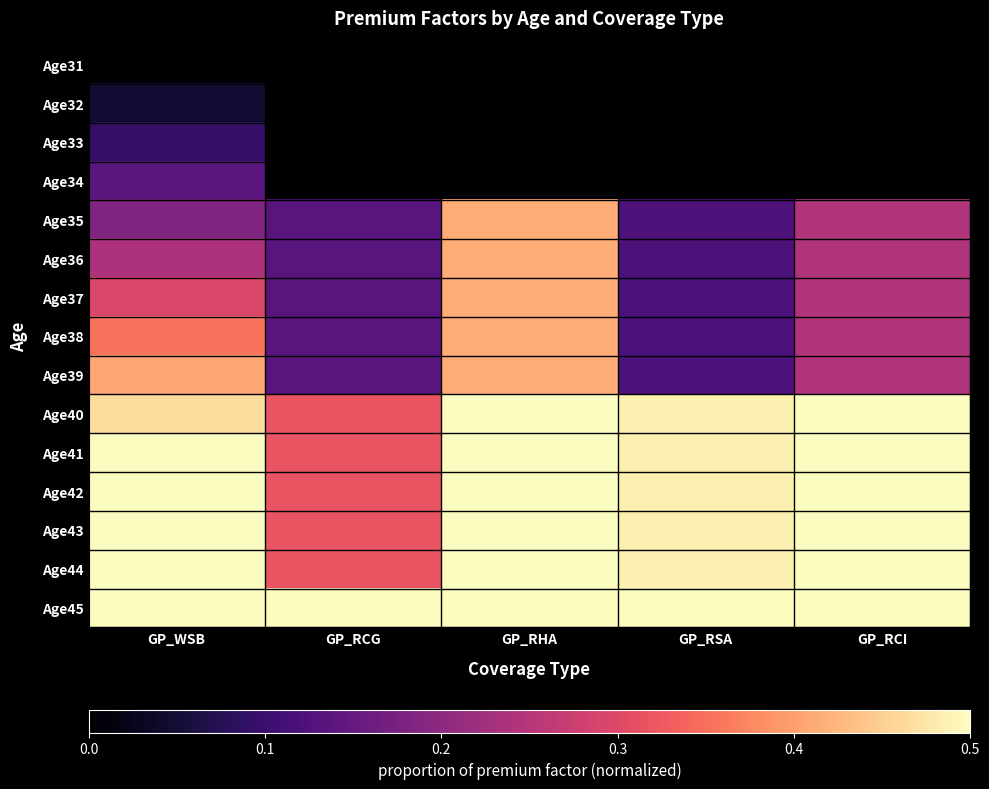

At which category does the chart reach its minimum across all series?

GP_WSB